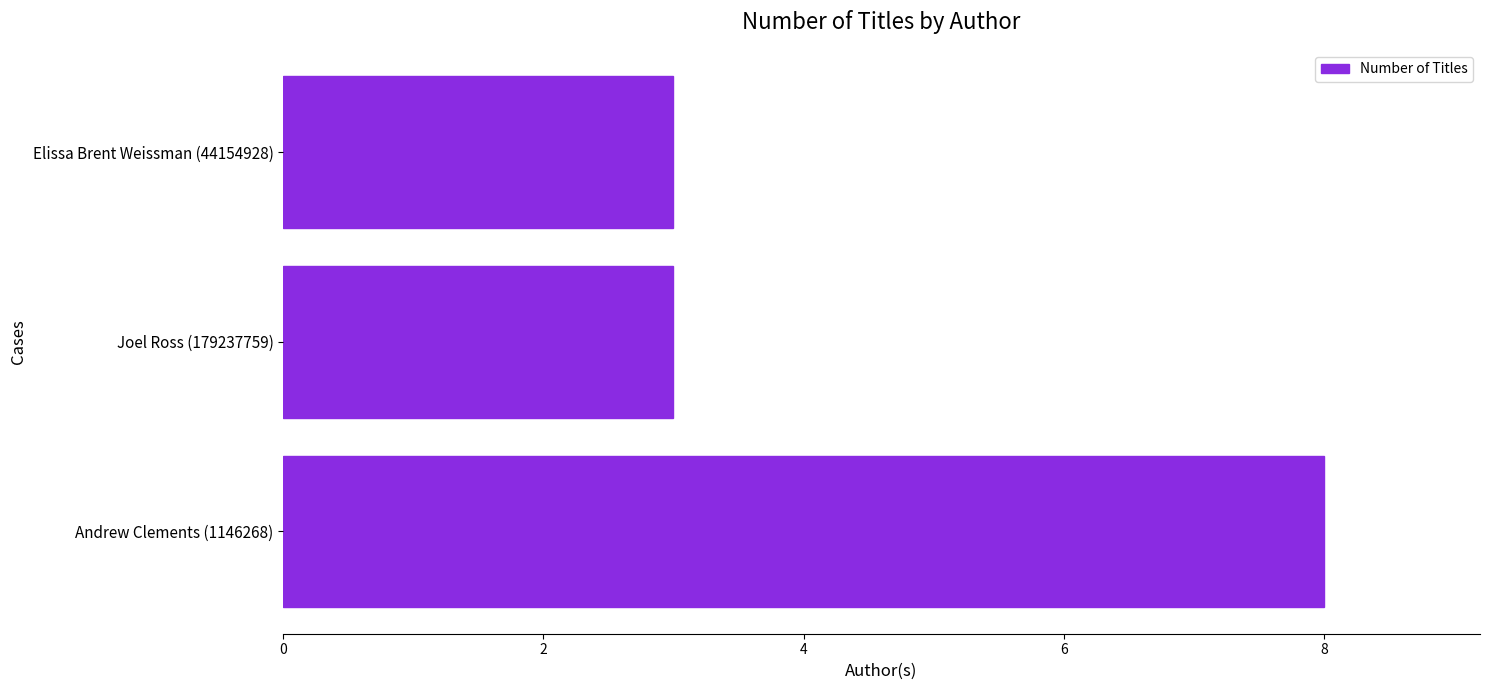

What is the difference between the maximum and minimum values?

5